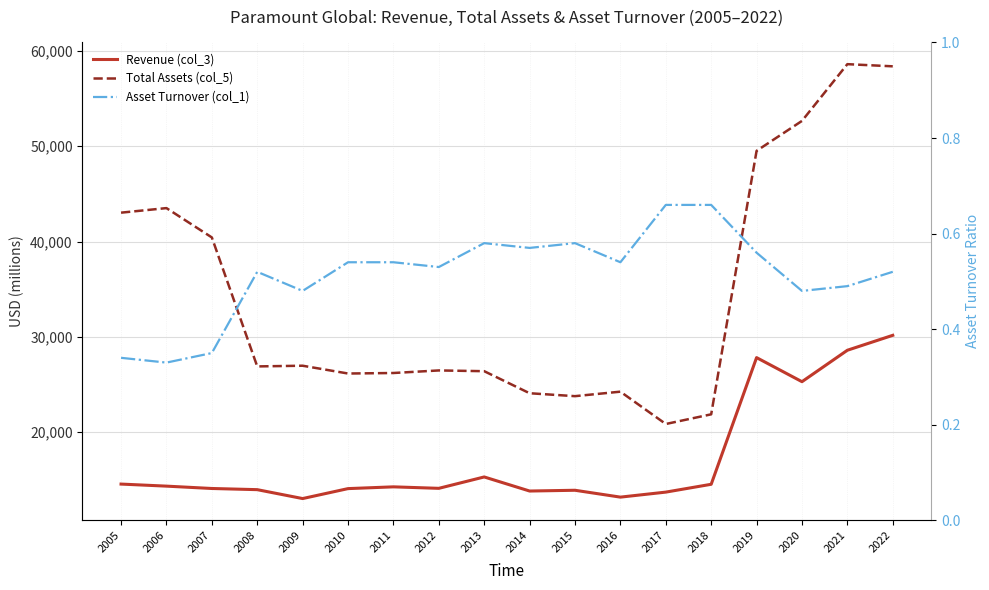

What value does the Revenue (col_3) series have at 2005?

14536.0